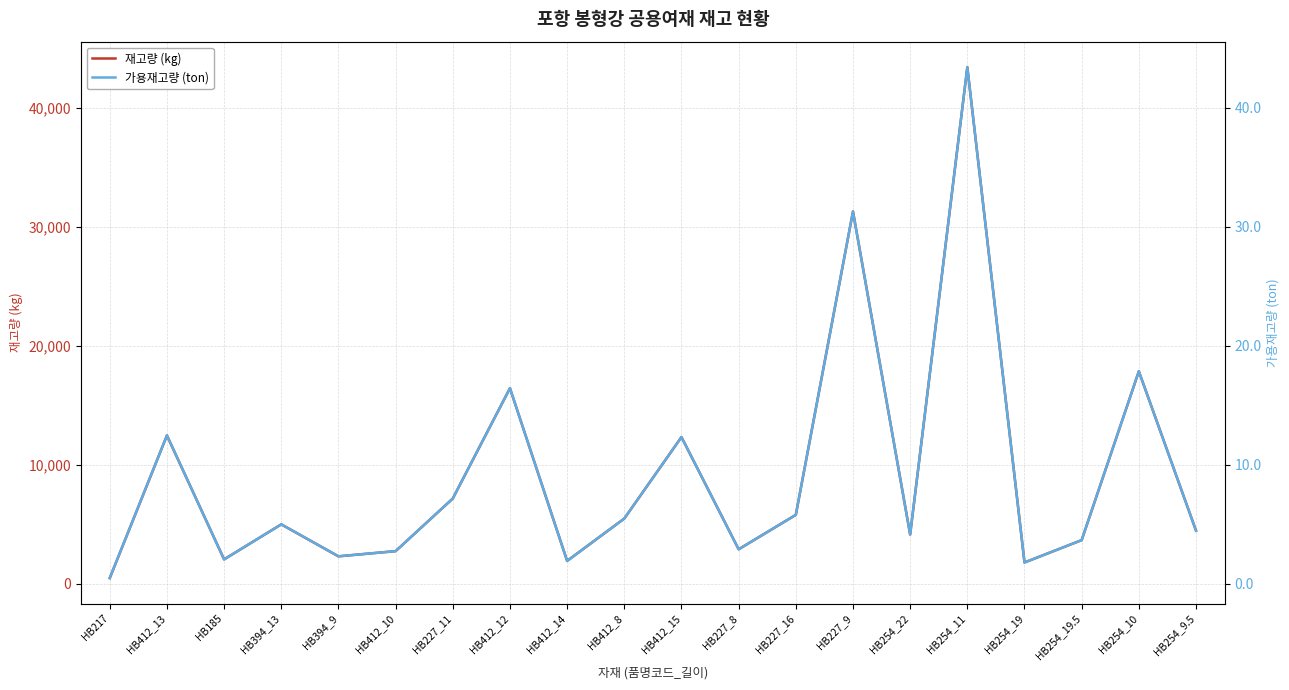

What is the minimum value shown in the chart?

0.5